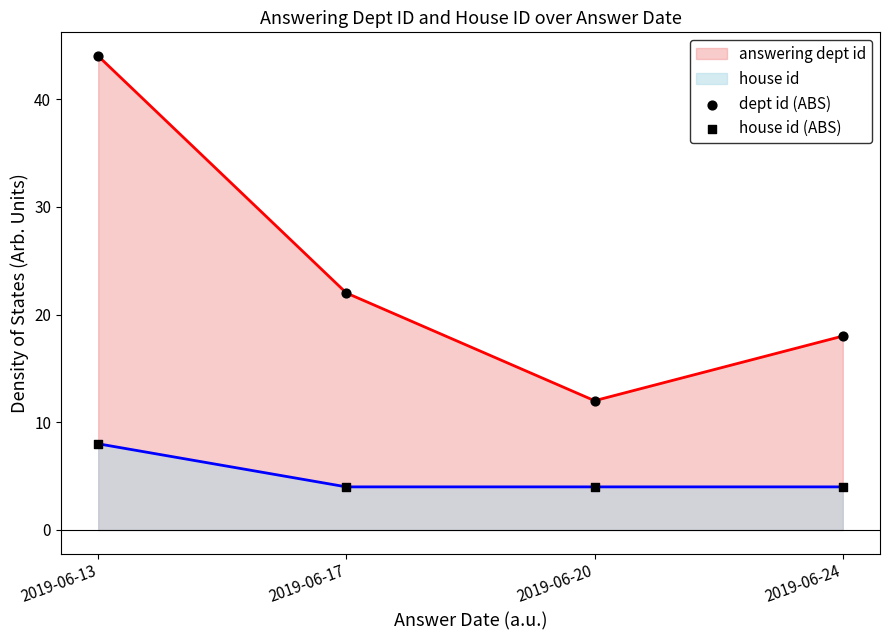

At which category is the sum across all series the highest?

2019-06-13